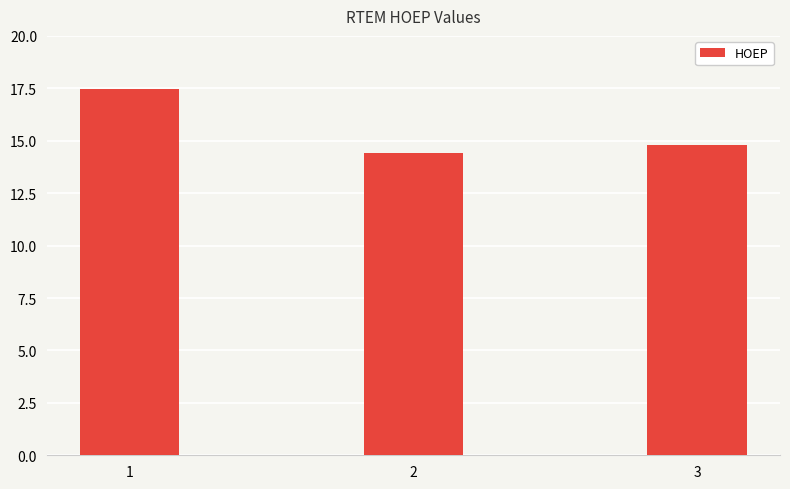

Reading right to left, what are all the values shown in this chart?

14.8	14.4	17.5